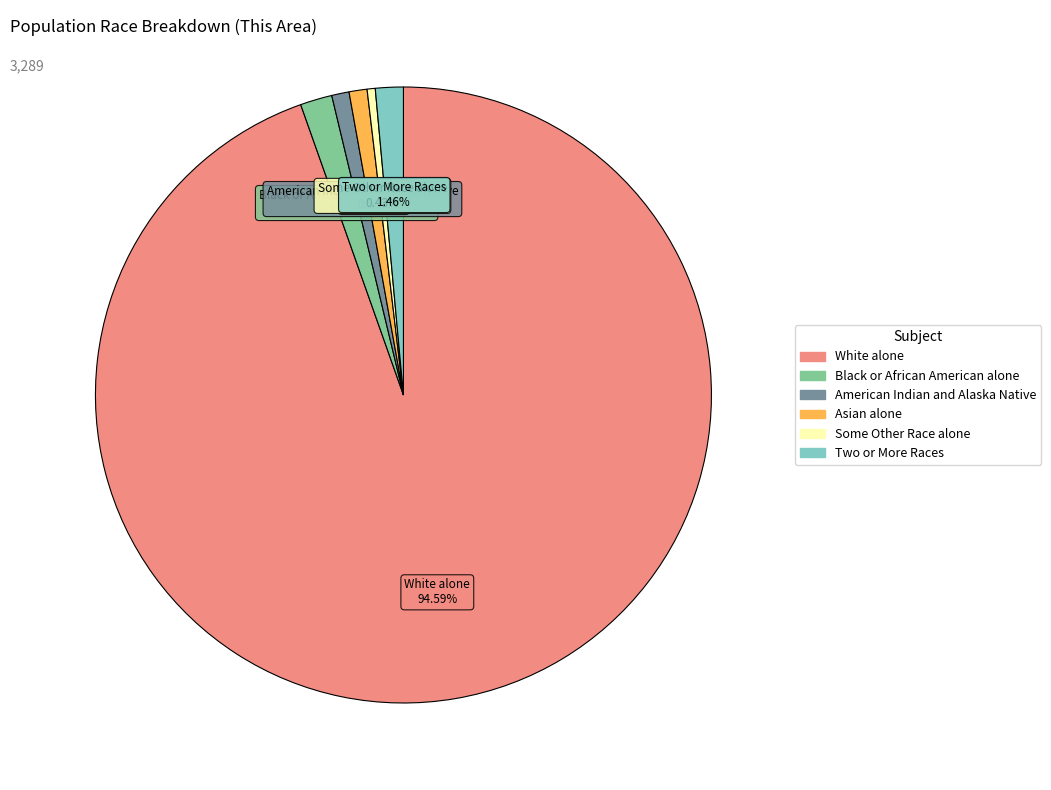

Is there a majority slice in this chart?

Yes